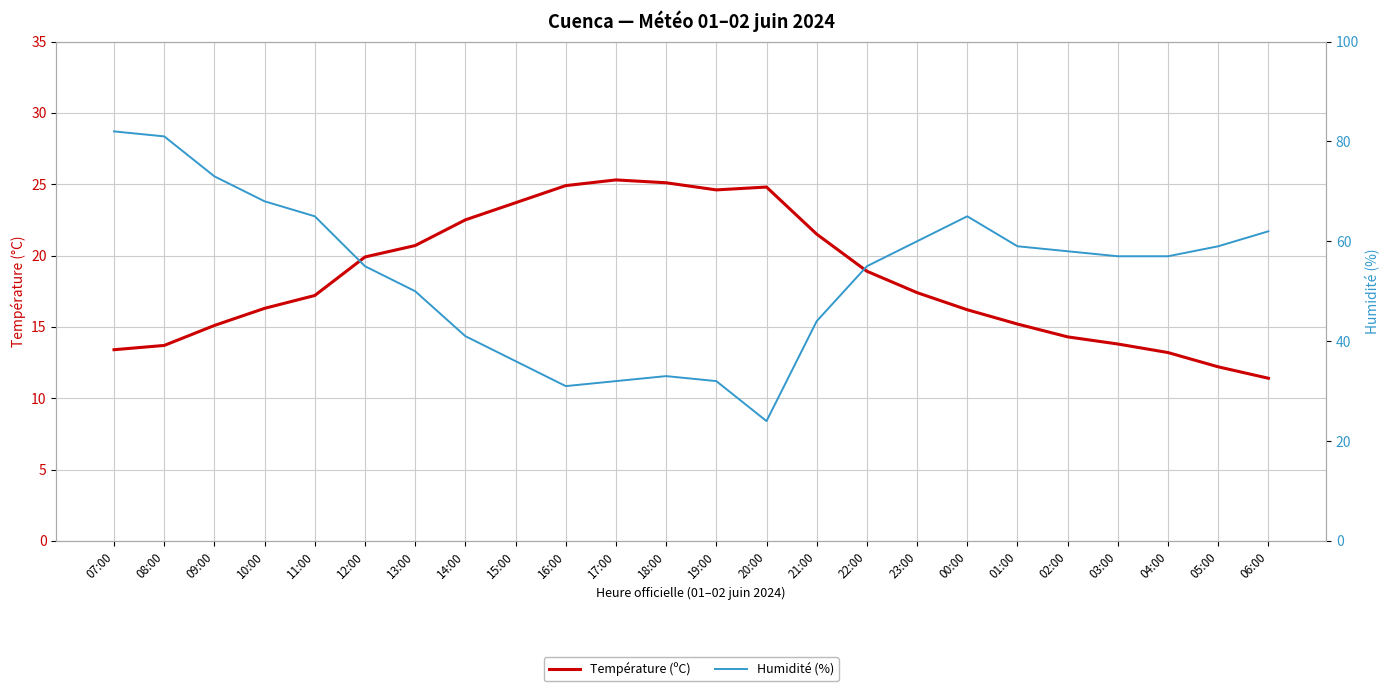

True or false: Humidité (%) and Température (ºC) cross at least once.

True